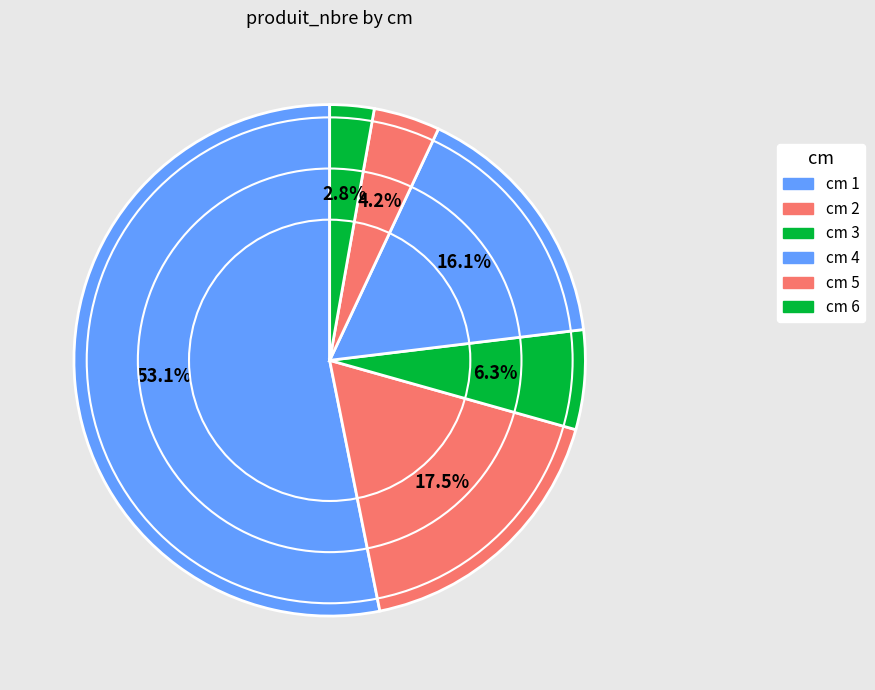

How many slices are in this pie chart?

6